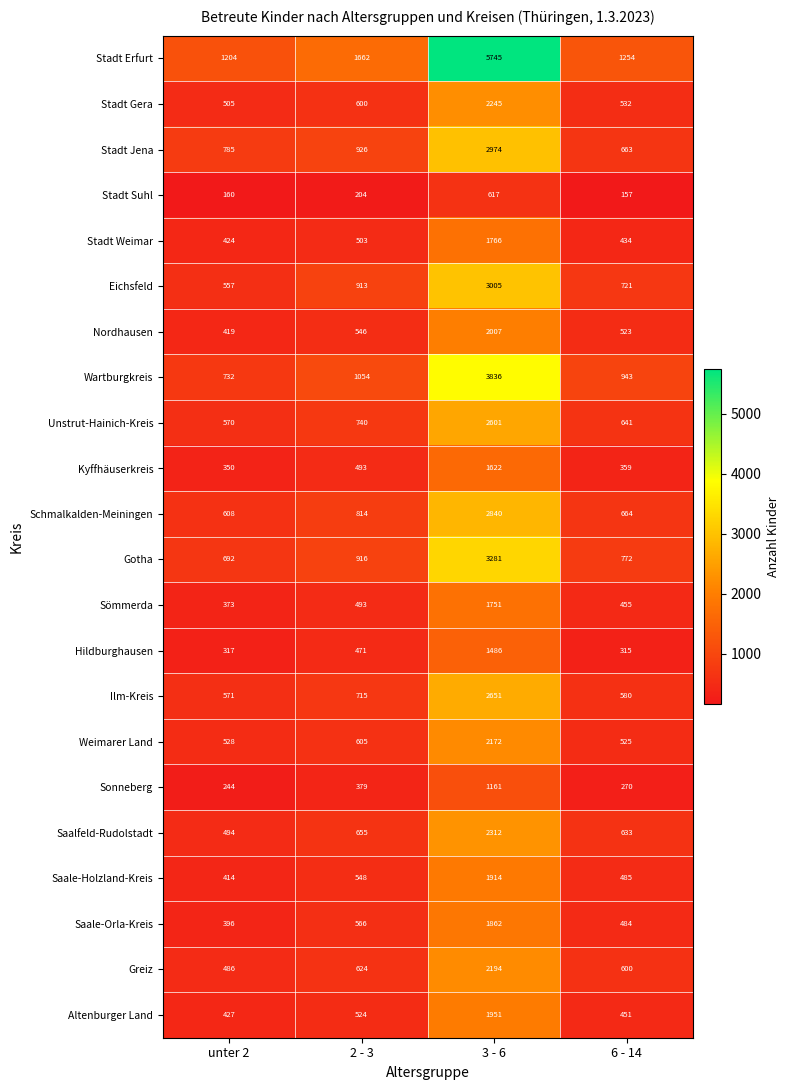

What is the total value across all series at 3 - 6?

51993